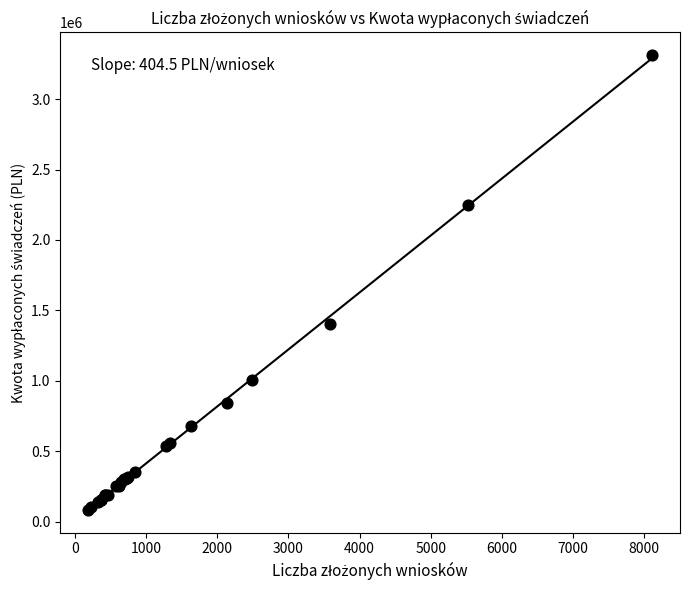

What Y value in the scatter plot is closest to 1697550?

1403250